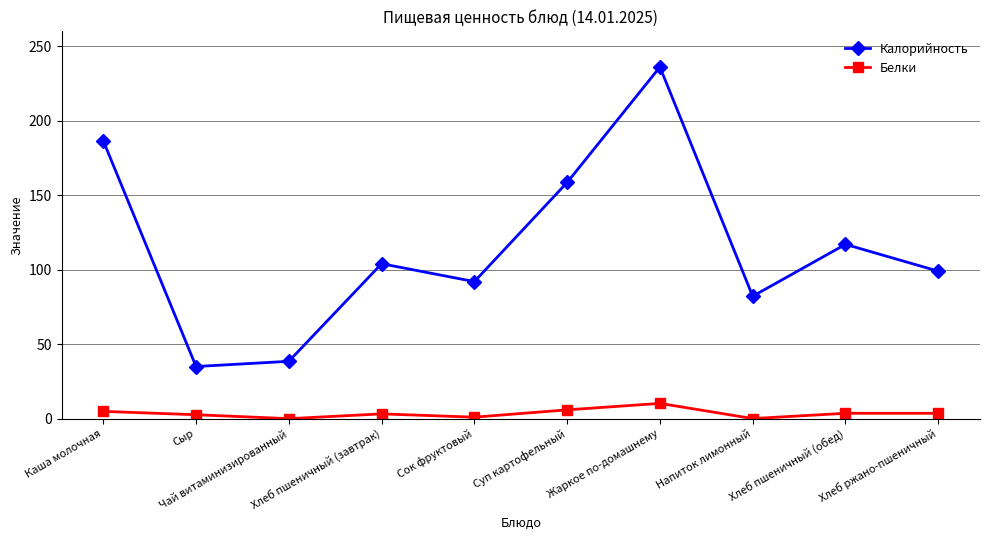

Where does the Калорийность series first go above 104?

Каша молочная